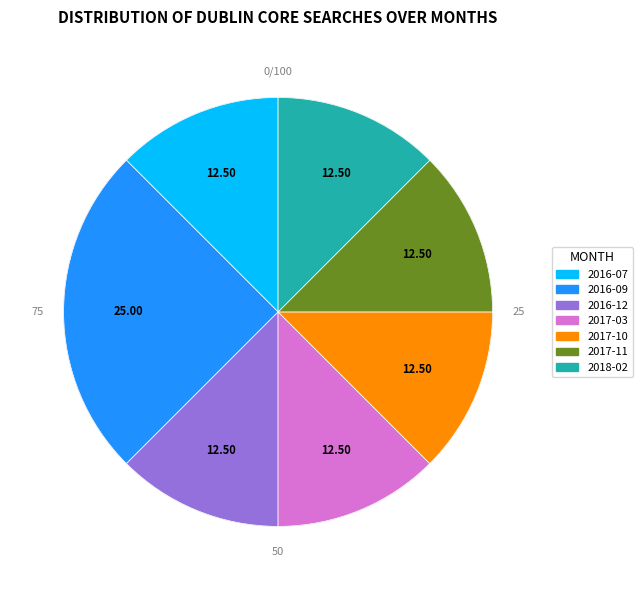

Which slice is the largest?

2016-09